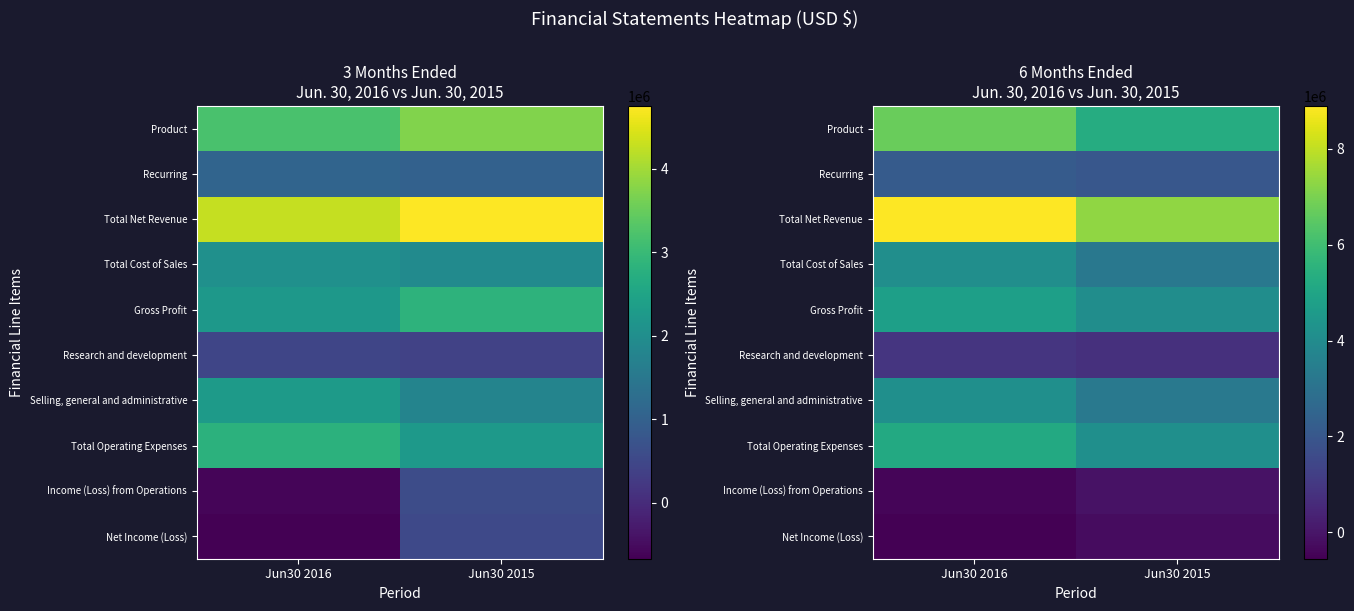

What is the sum of all Total Operating Expenses values?

9355225